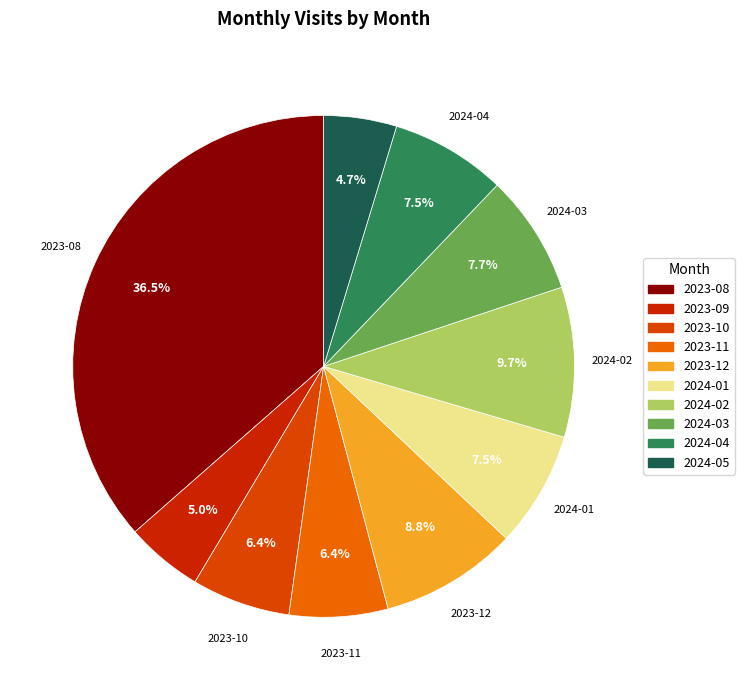

How many slices are in this pie chart?

10